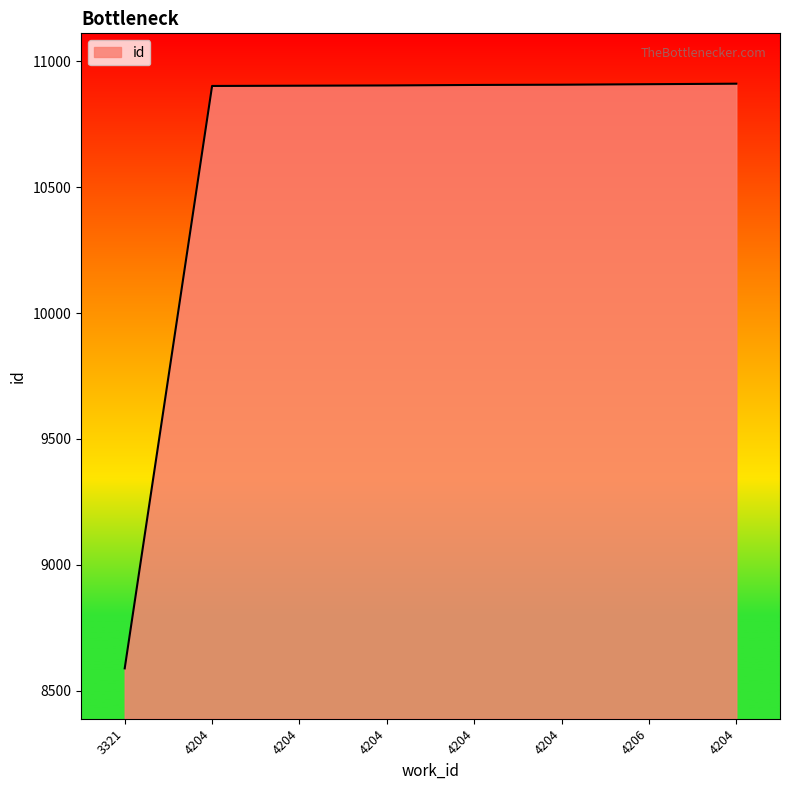

What is the change in value from 4204 to 4206?

+2